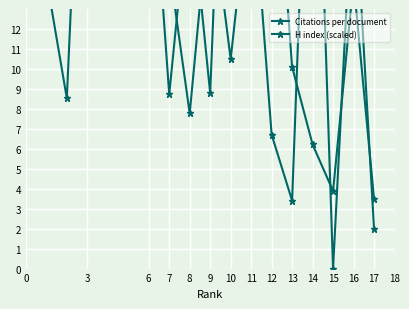

Rank the categories by H index (scaled) value from highest to lowest.

0, 6, 8, 15, 14, 7, 12, 9, 3, 10, 15, 13, 16, 11, 17, 18, 16